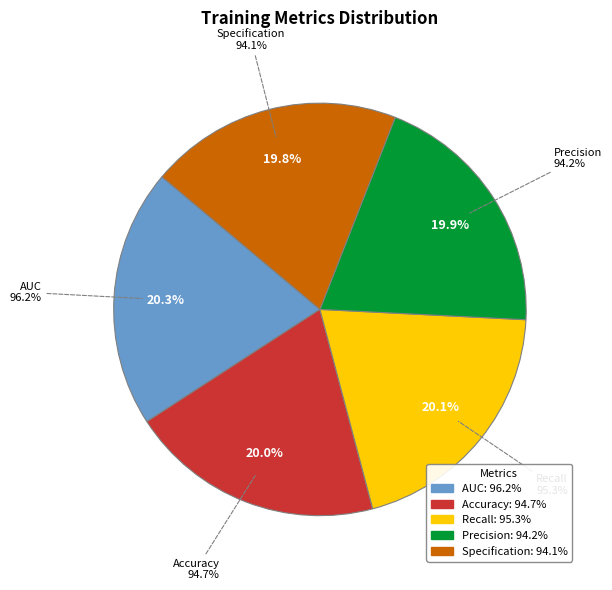

Is the sum of Precision and Recall greater than half?

No